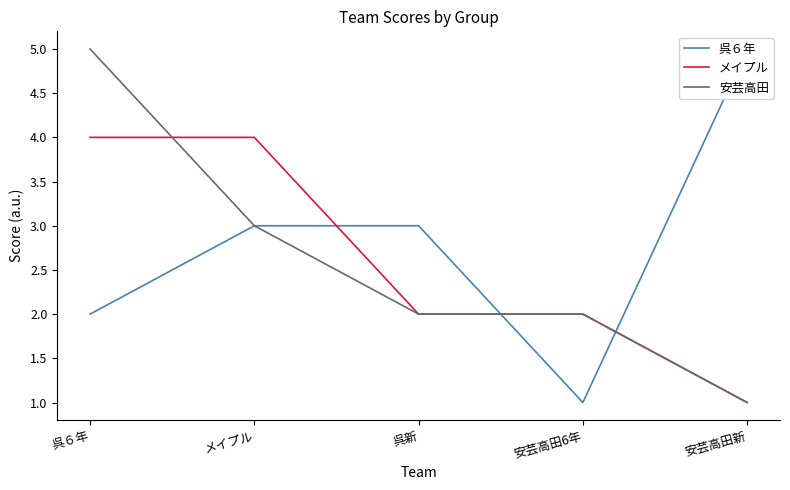

Which series has the widest spread of values?

呉６年